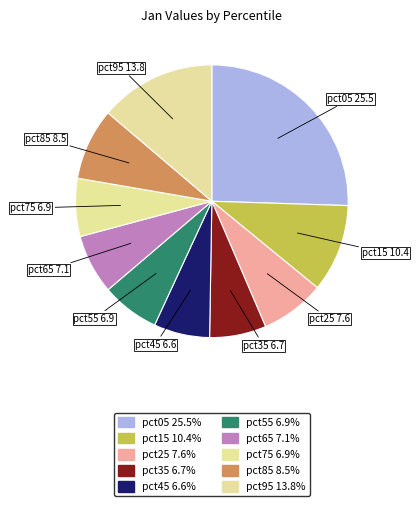

Which has a higher value, pct85 or pct95?

pct95